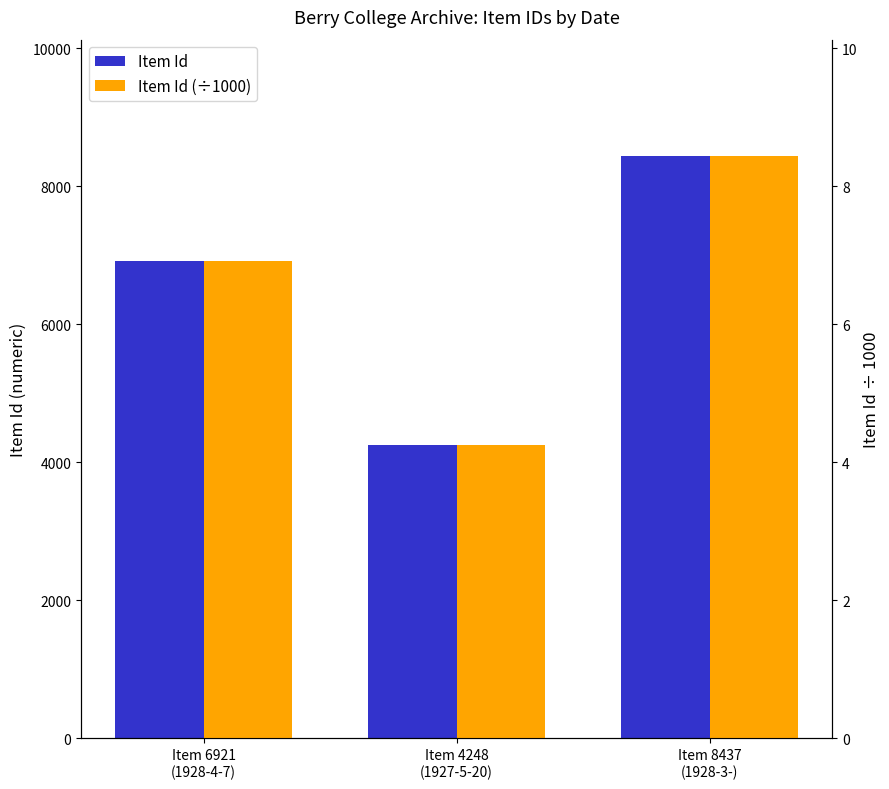

Which series has the largest total across all categories?

Item Id